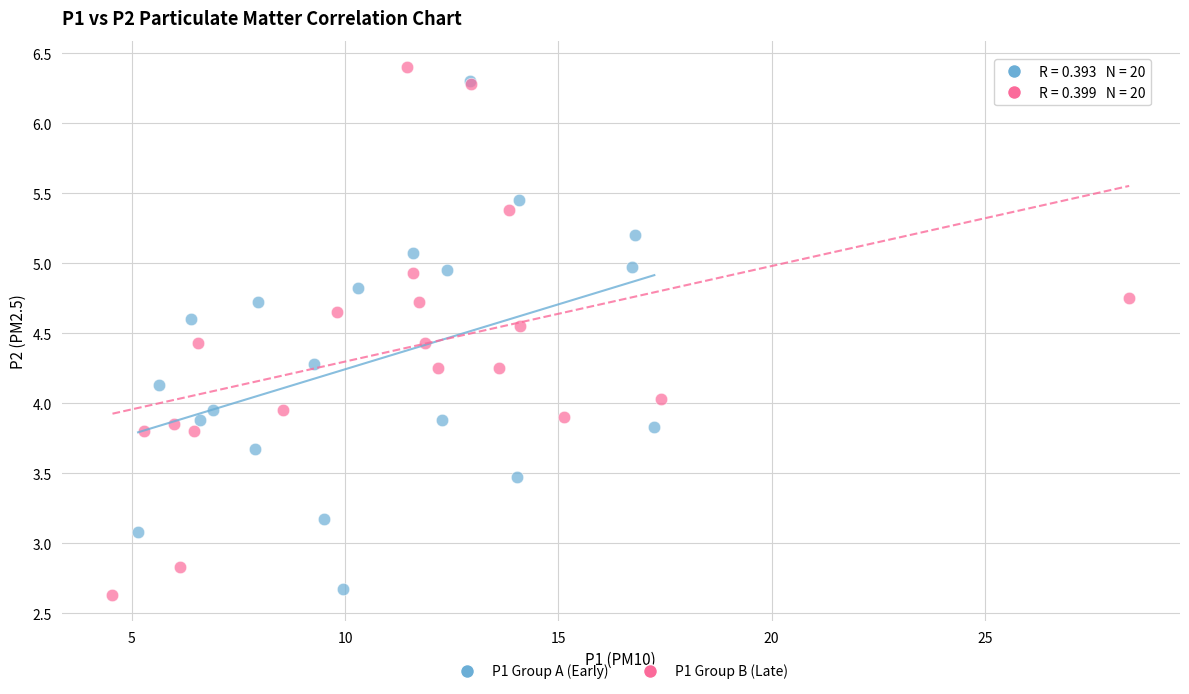

What are all the series names shown in the legend?

P1 Group A (Early), P1 Group B (Late)